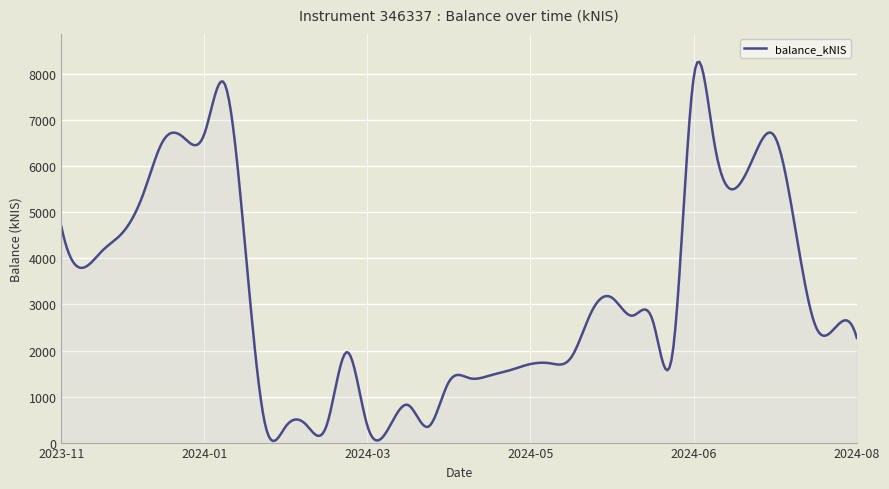

What is the difference between the maximum and minimum values?

8234.7